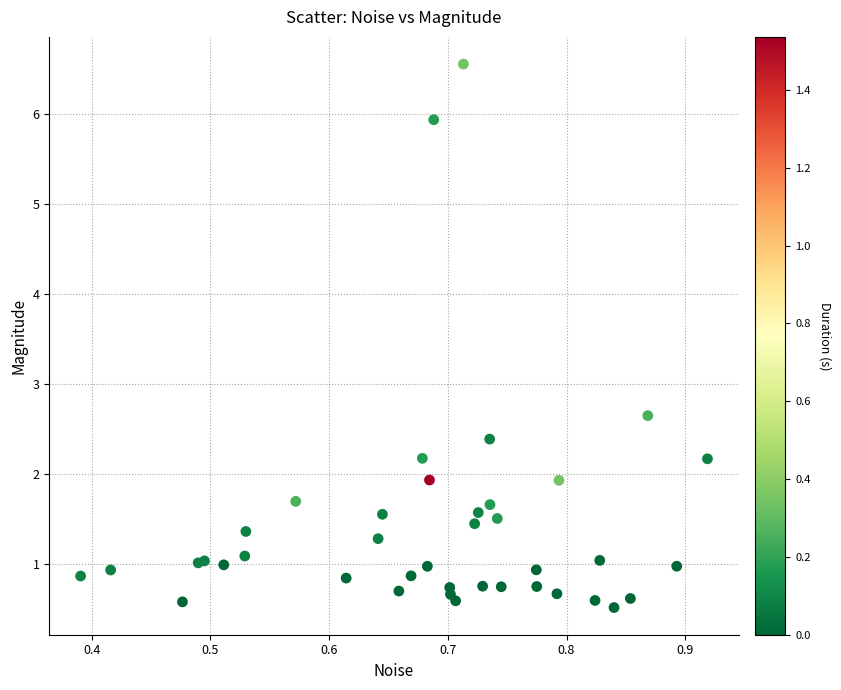

What Y value in the scatter plot is closest to 3?

2.7